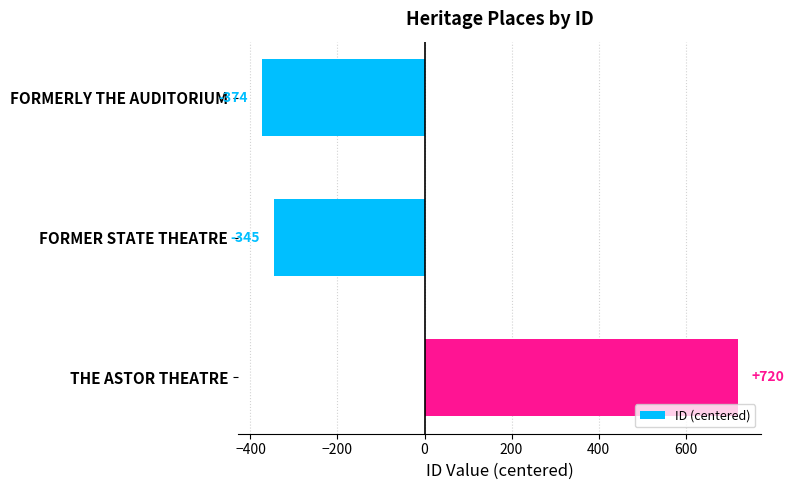

What position from the bottom is THE ASTOR THEATRE?

1